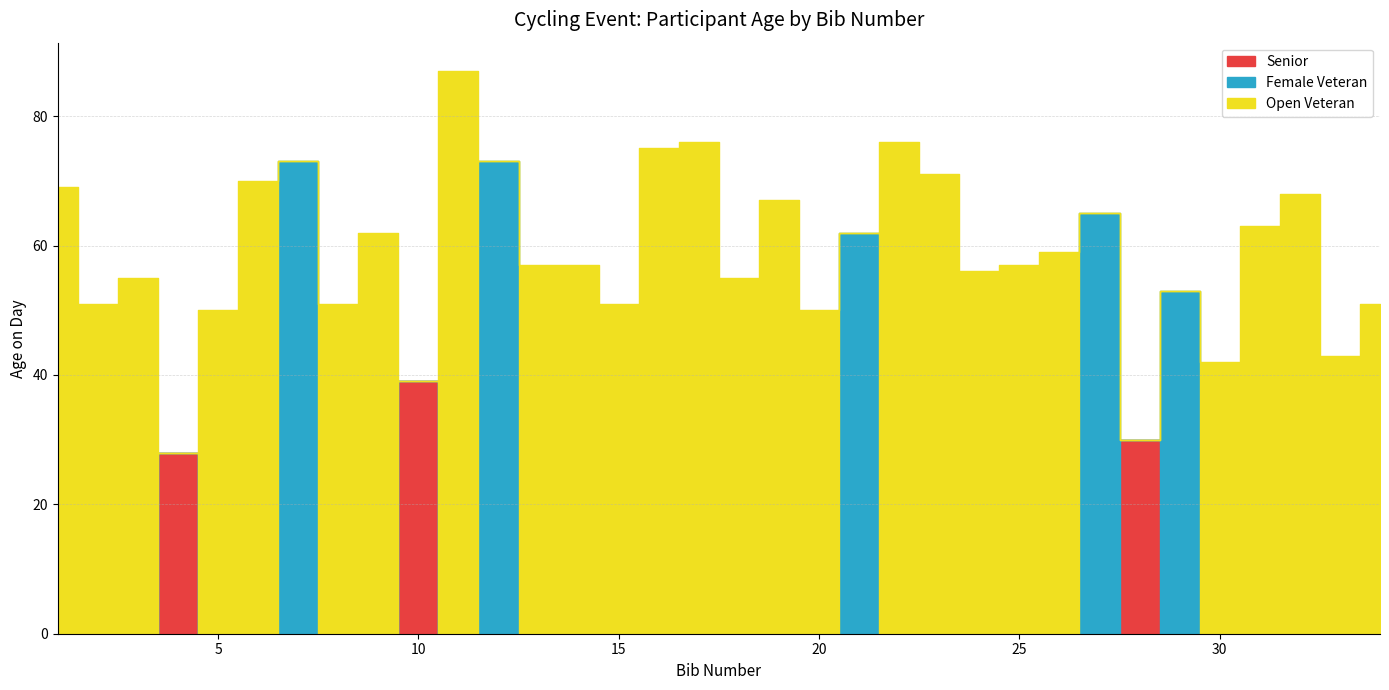

Rank the categories by Open Veteran value from lowest to highest.

4, 7, 10, 12, 21, 27, 28, 29, 30, 33, 5, 20, 2, 8, 15, 34, 3, 18, 24, 13, 14, 25, 26, 9, 31, 19, 32, 1, 6, 23, 16, 17, 22, 11